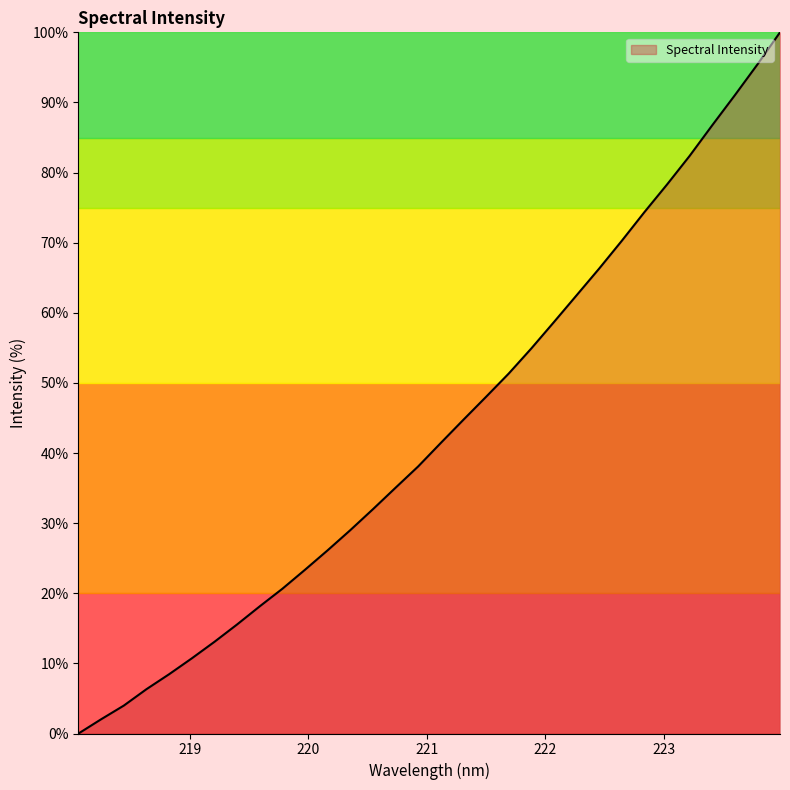

What is the difference between the maximum and minimum values?

100.0